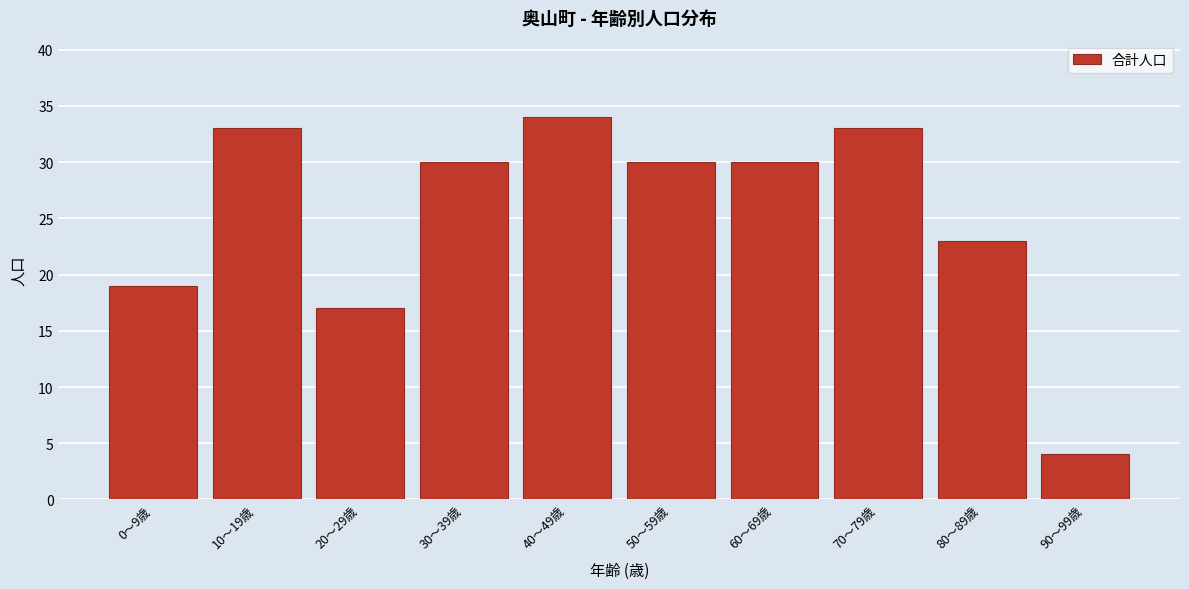

Reading left to right, extract all data points from this chart.

0〜9歳=19	10〜19歳=33	20〜29歳=17	30〜39歳=30	40〜49歳=34	50〜59歳=30	60〜69歳=30	70〜79歳=33	80〜89歳=23	90〜99歳=4